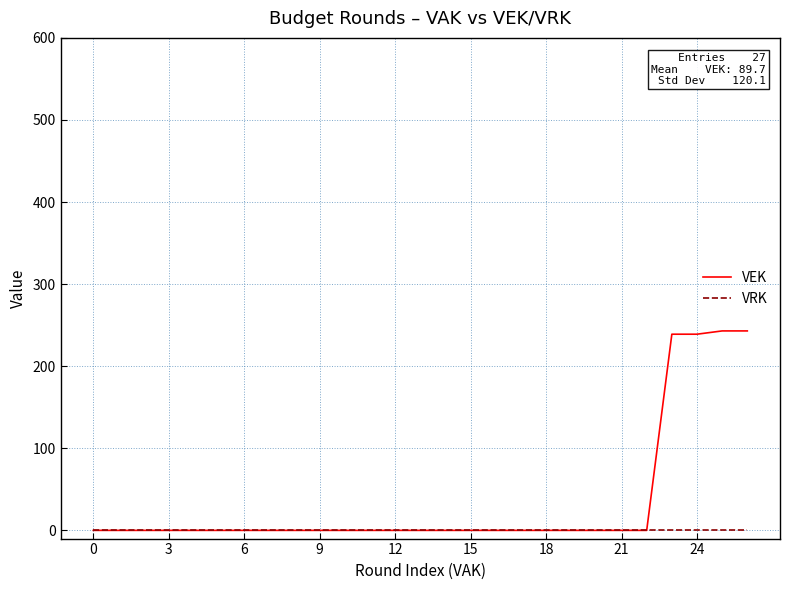

List the series in order of their peak value, lowest first.

VRK, VEK